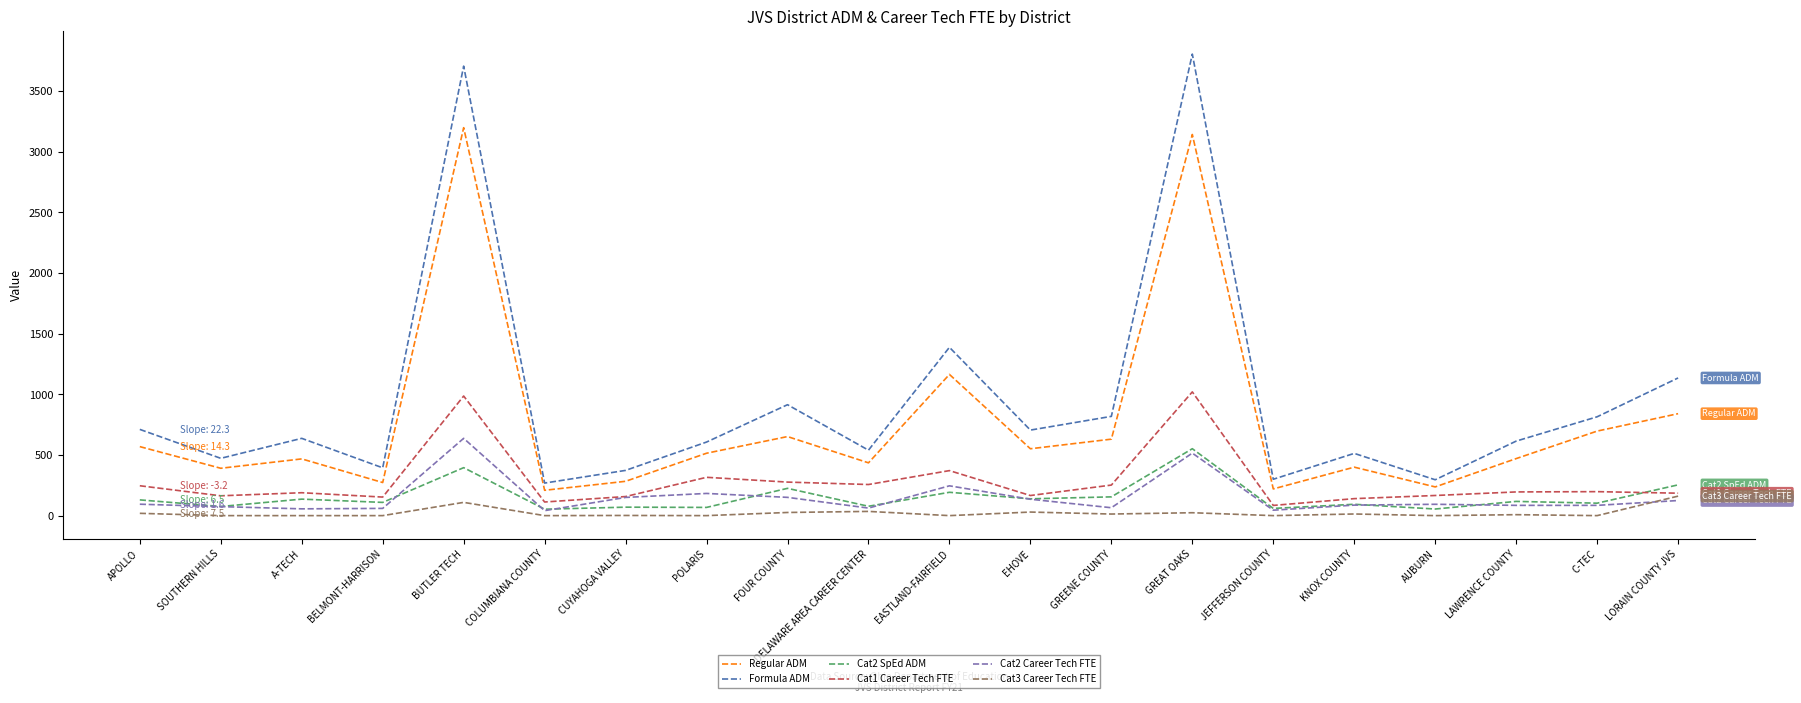

What is the average value of the Cat3 Career Tech FTE series?

21.9